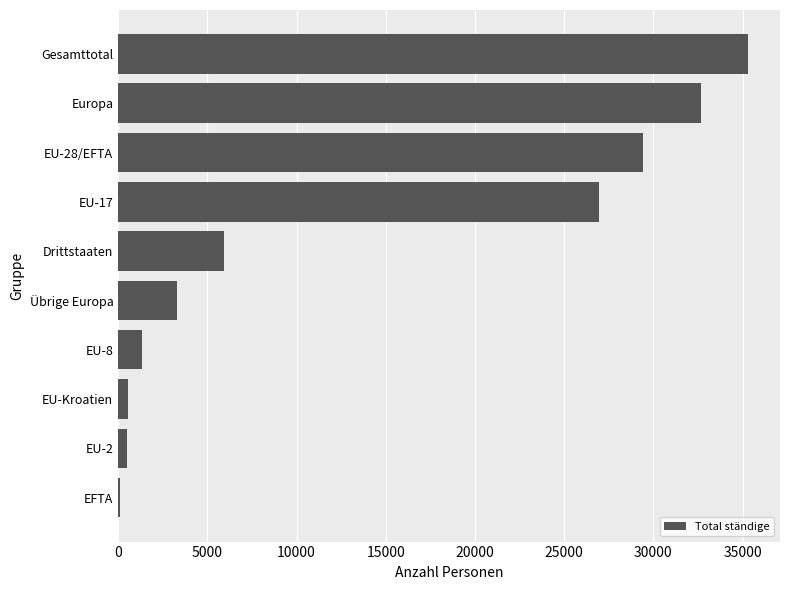

What is the sum of all values?

135980